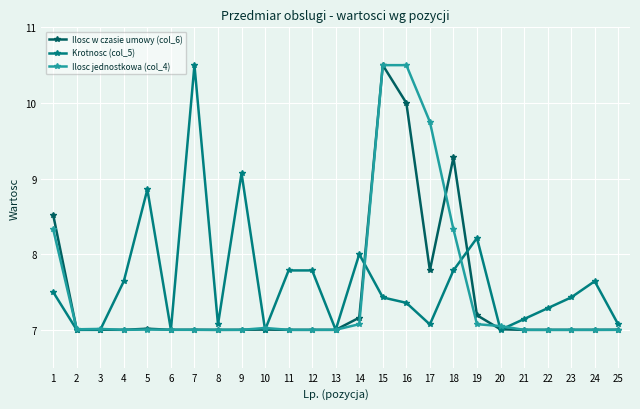

Is the value of Ilosc jednostkowa (col_4) at 22 greater than the value of Ilosc w czasie umowy (col_6) at 18?

No